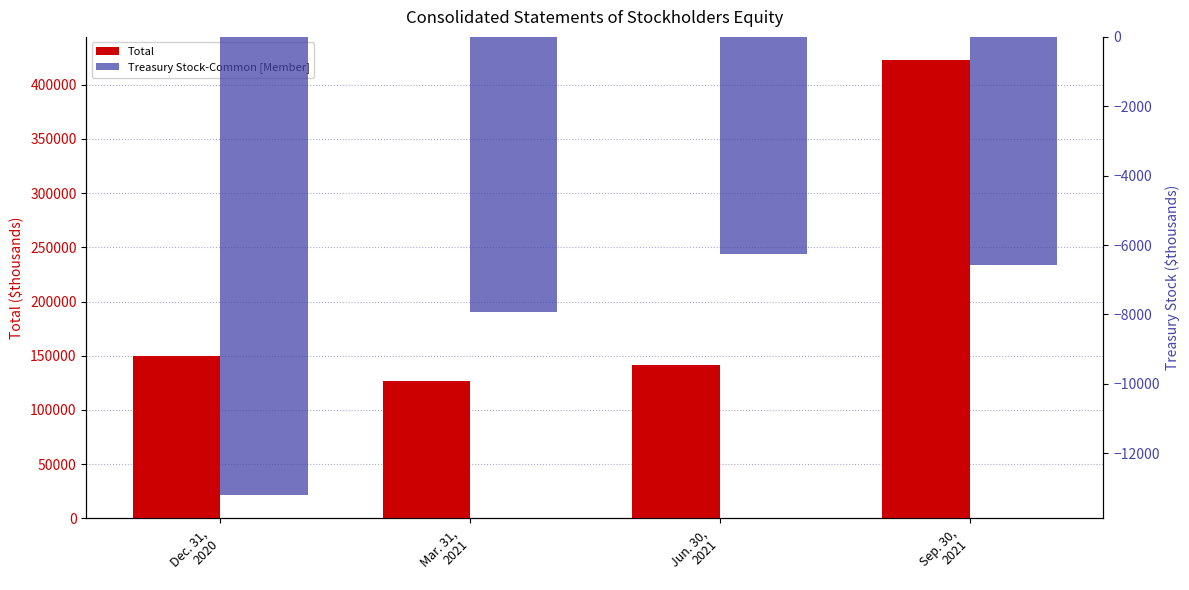

What is the sum of all Total values?

840763